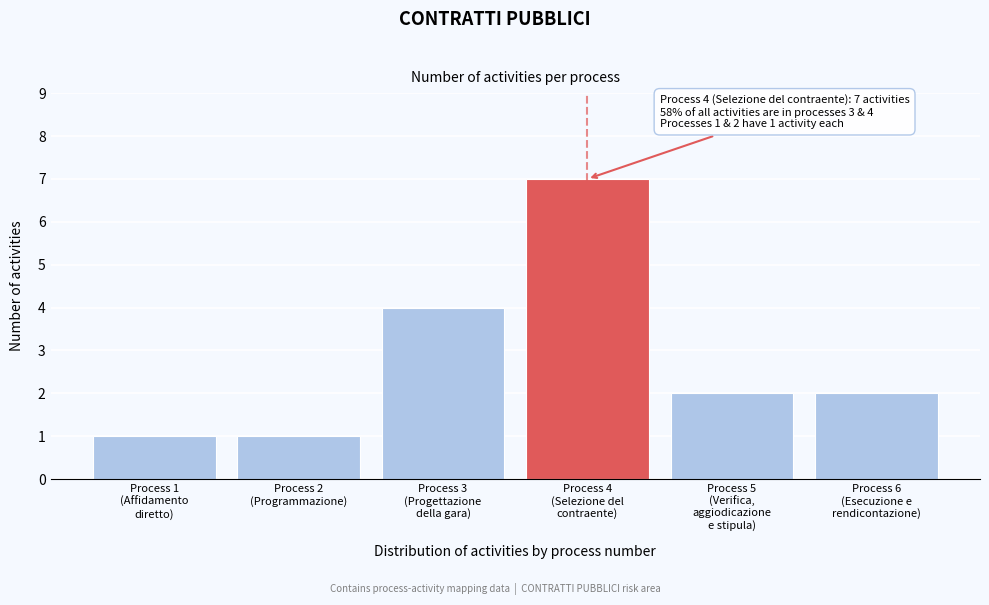

Reading right to left, transcribe all the data shown in this chart.

2	2	7	4	1	1